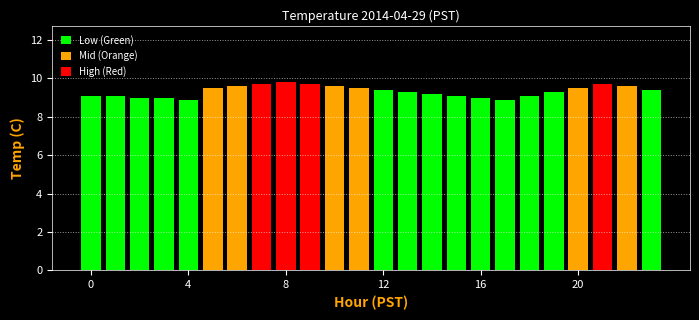

What is the label of the 9th bar from the left?

8